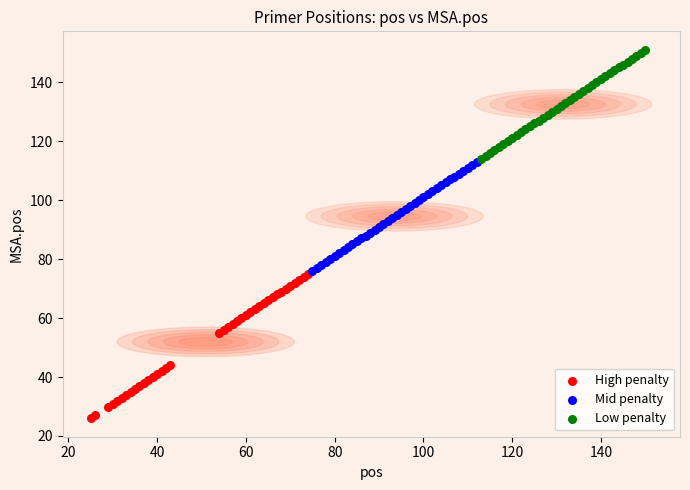

Which series has the largest Y range (max minus min)?

High penalty